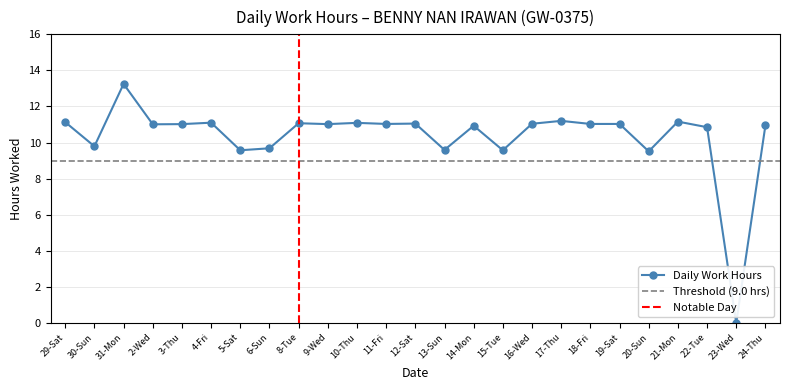

What is the ratio of the value at 2-Wed to the value at 12-Sat?

1.0